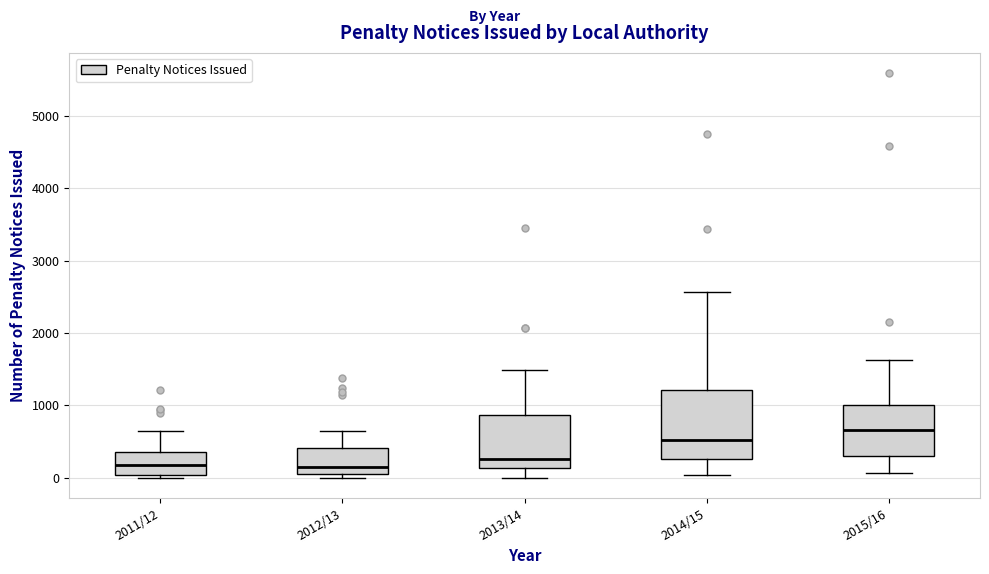

Comparing the boxes themselves (not the whiskers), which one is the tallest?

2014/15